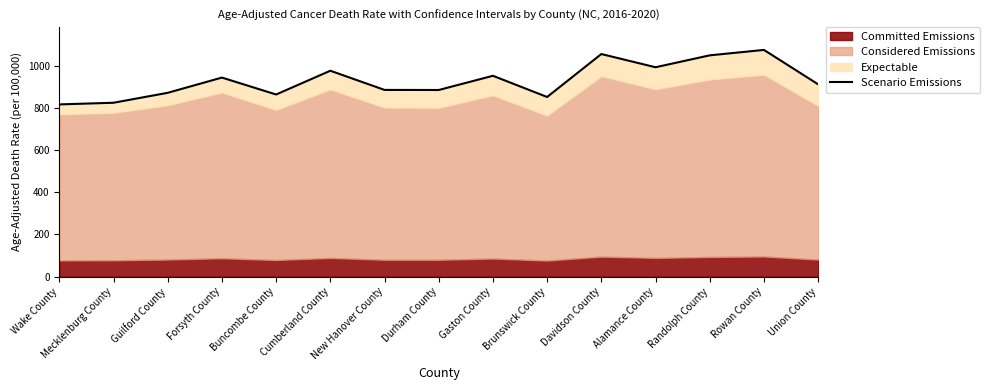

Where is the data nearest to the value 944?

Forsyth County